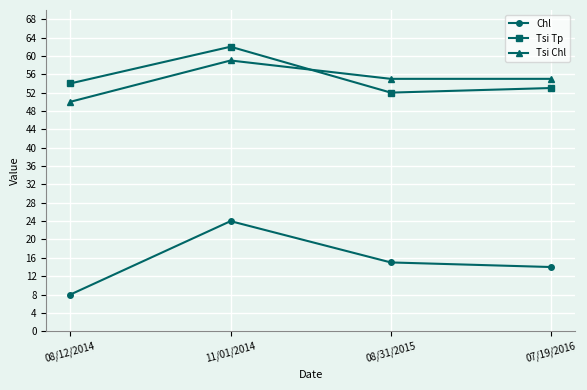

Is this an area chart (filled region under the line)?

No